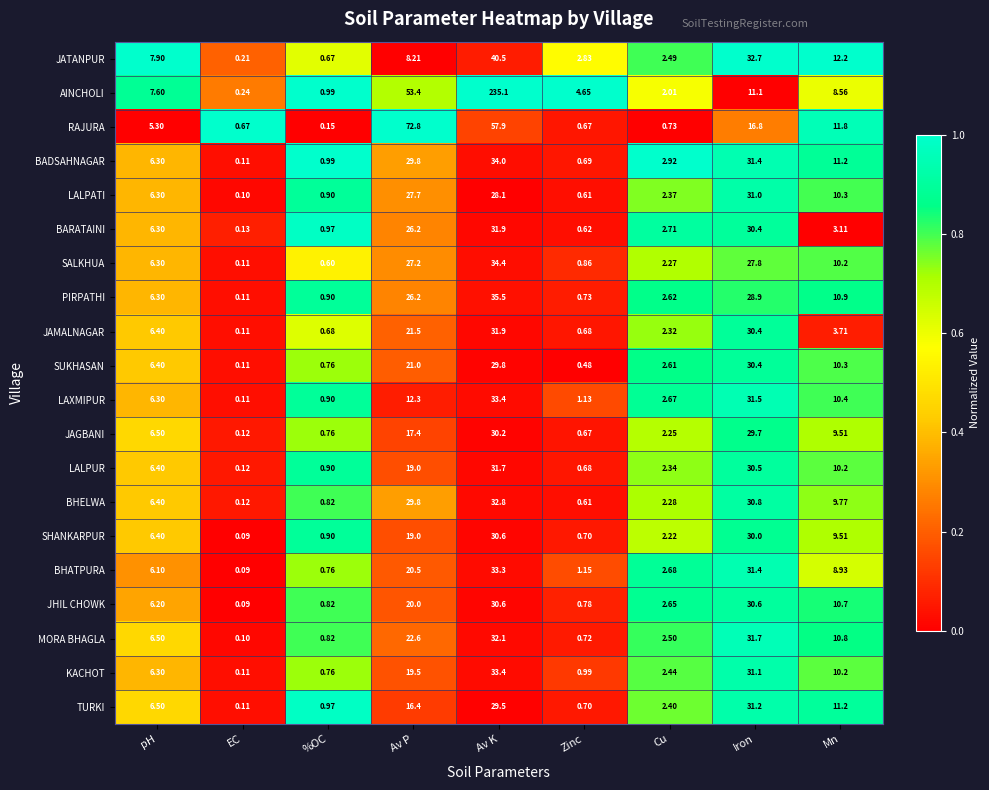

Between pH and Mn, which series saw the biggest shift?

RAJURA